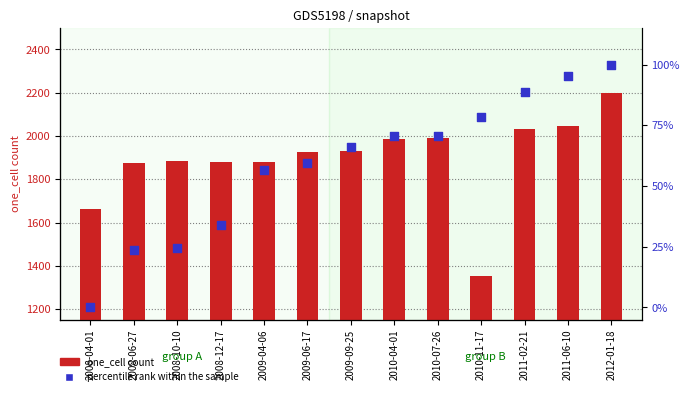

At how many categories does at least one series exceed 669?

13